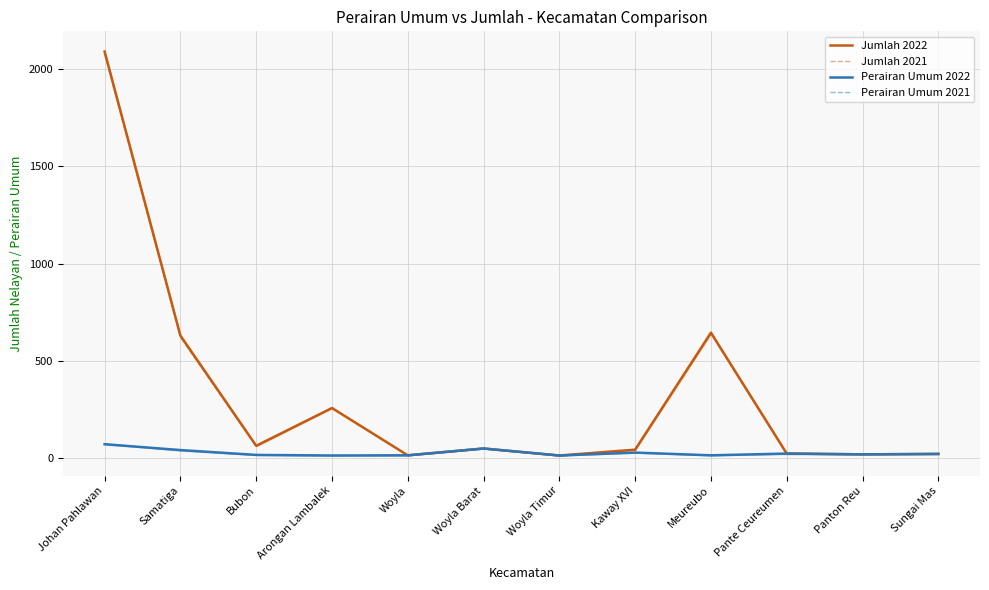

What is the difference between the Jumlah 2022 values at Woyla Barat and Meureubo?

595